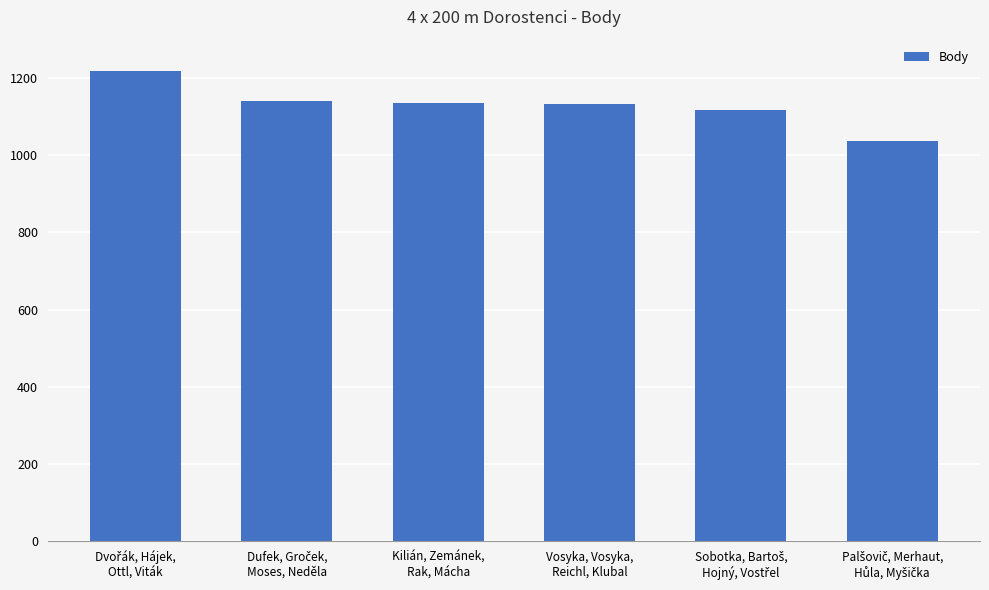

What is the average value?

1131